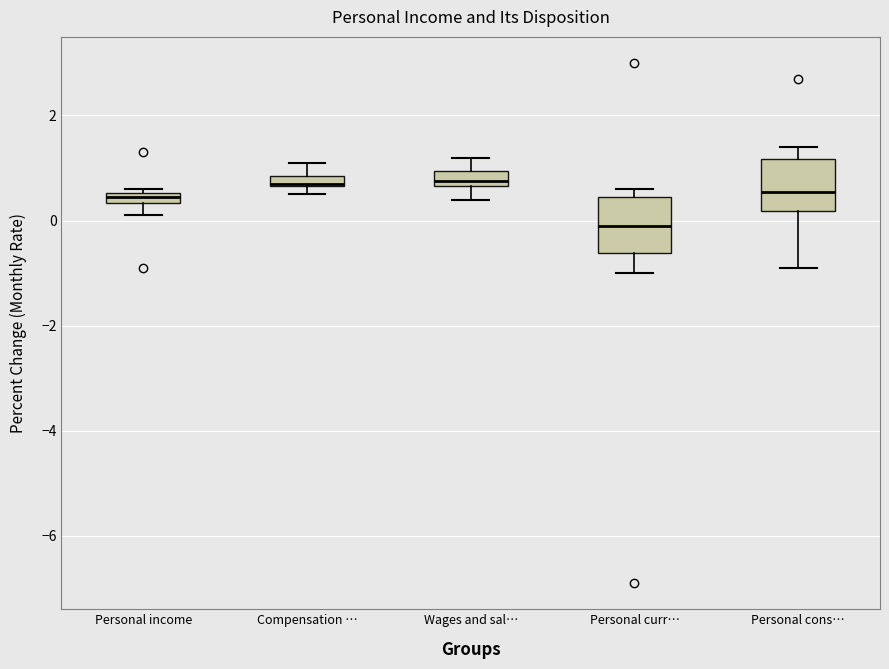

Which box's median line is the lowest?

Personal curr…